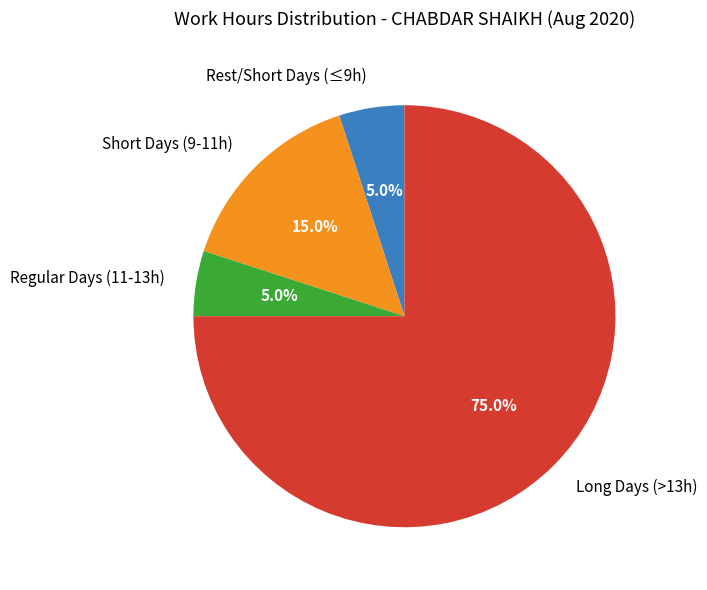

Combined, do Regular Days (11-13h) and Long Days (>13h) account for over 50%?

Yes